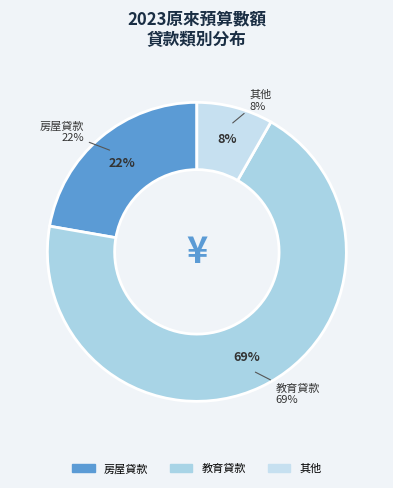

Rank the categories by value from lowest to highest.

其他, 房屋貸款, 教育貸款